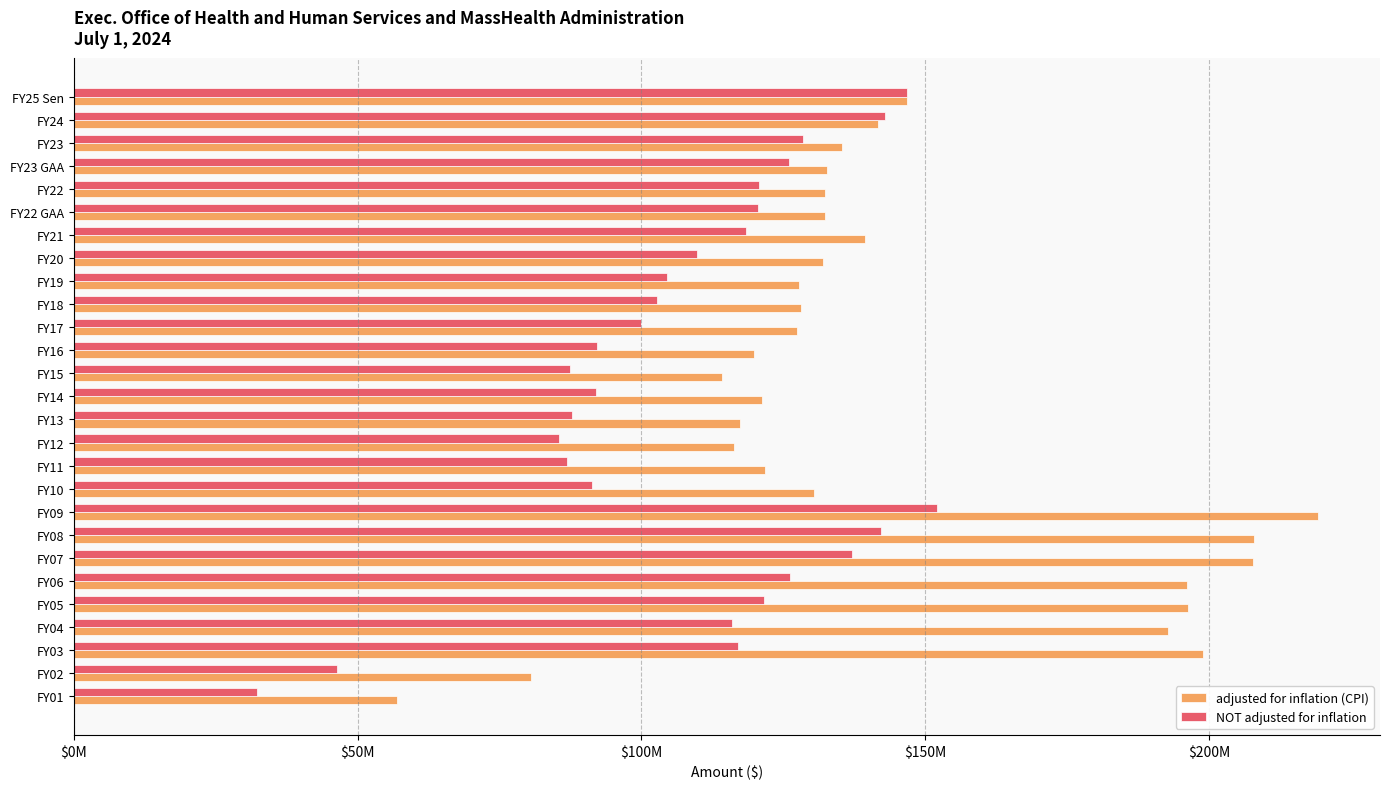

What are all the series names shown in the legend?

adjusted for inflation (CPI), NOT adjusted for inflation